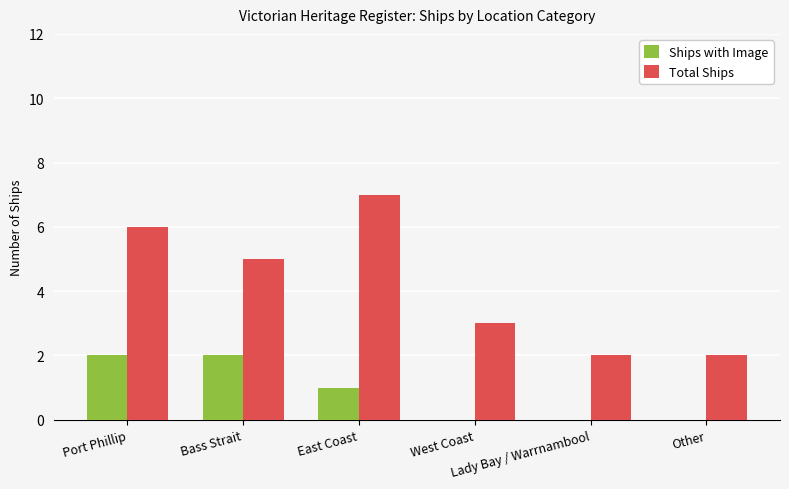

What is the sum of all Ships with Image values?

5